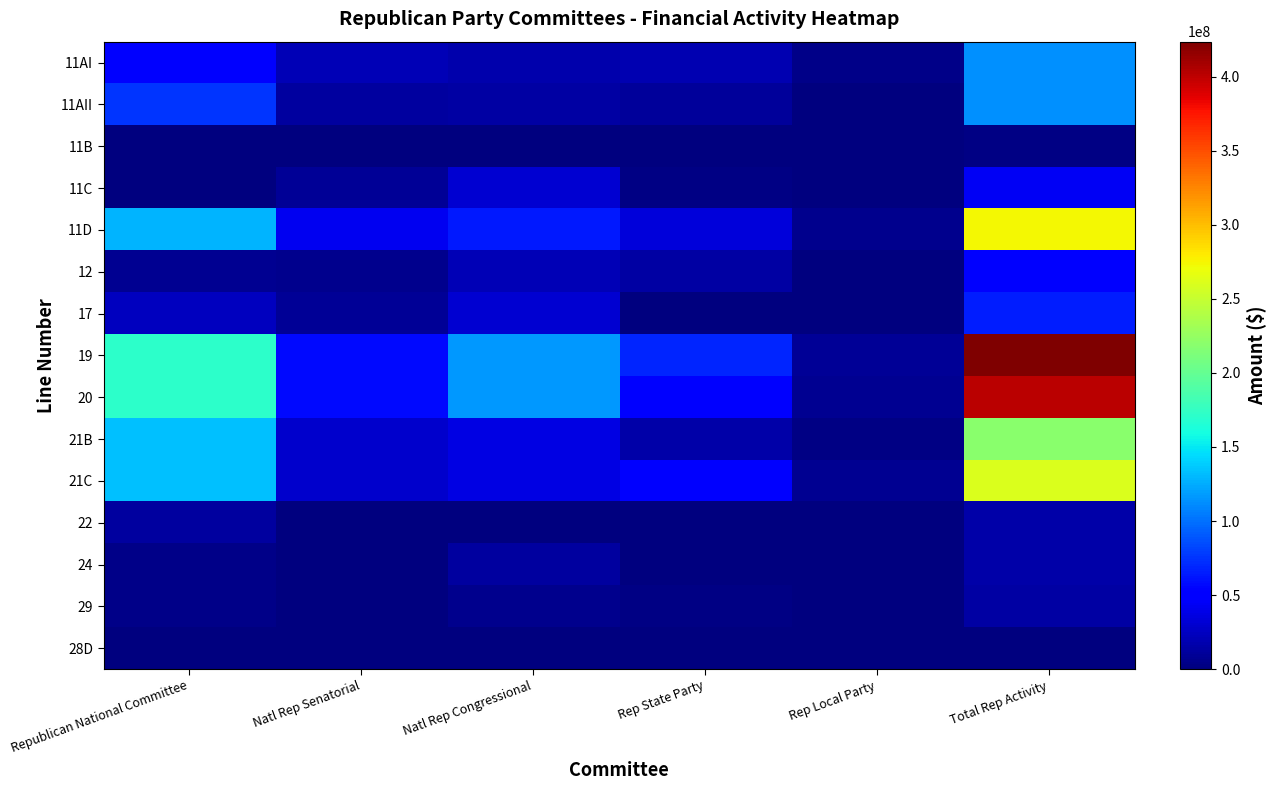

What is the difference between the highest and lowest values at Total Rep Activity?

422186831.0